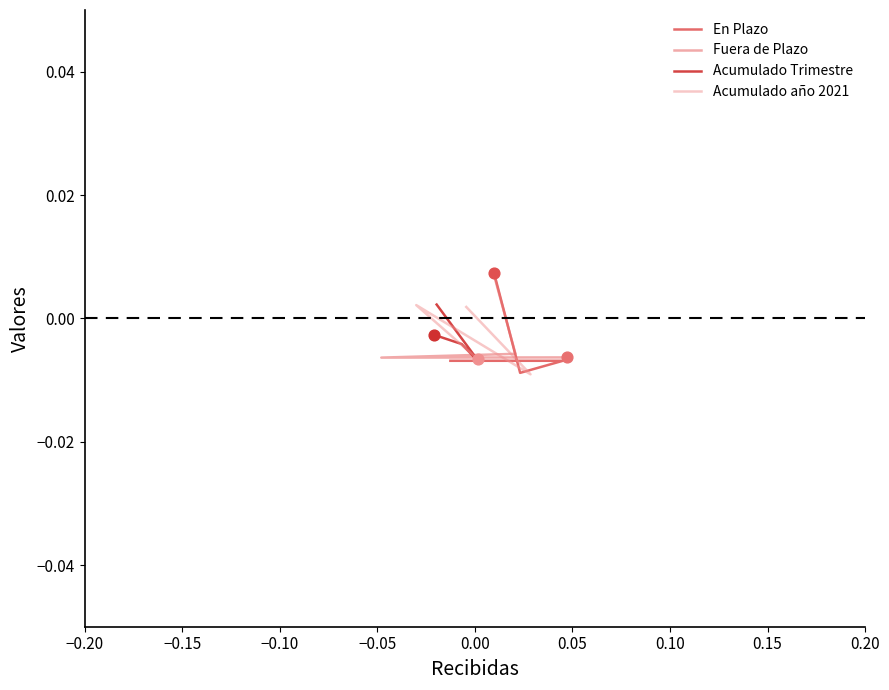

What are all the series names shown in the legend?

En Plazo, Fuera de Plazo, Acumulado Trimestre, Acumulado año 2021